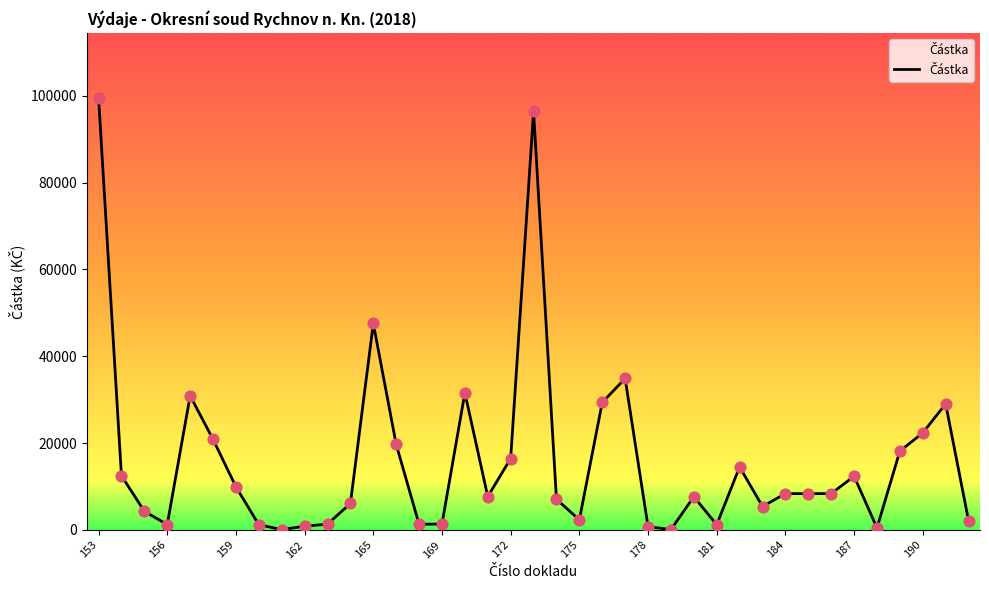

What is the greatest value displayed?

99500.0